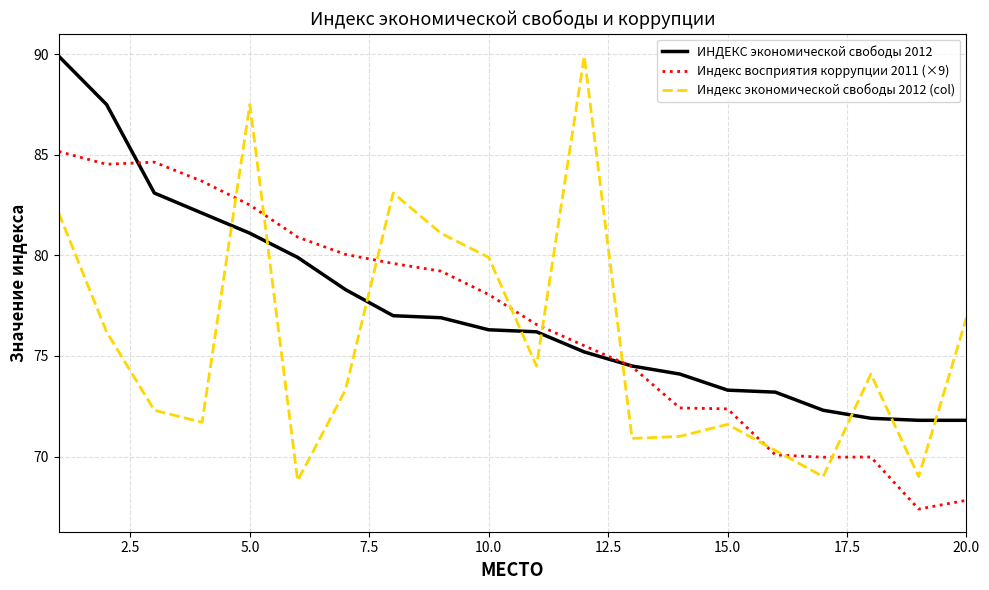

How many intersections are there between ИНДЕКС экономической свободы 2012 and Индекс экономической свободы 2012 (col)?

9